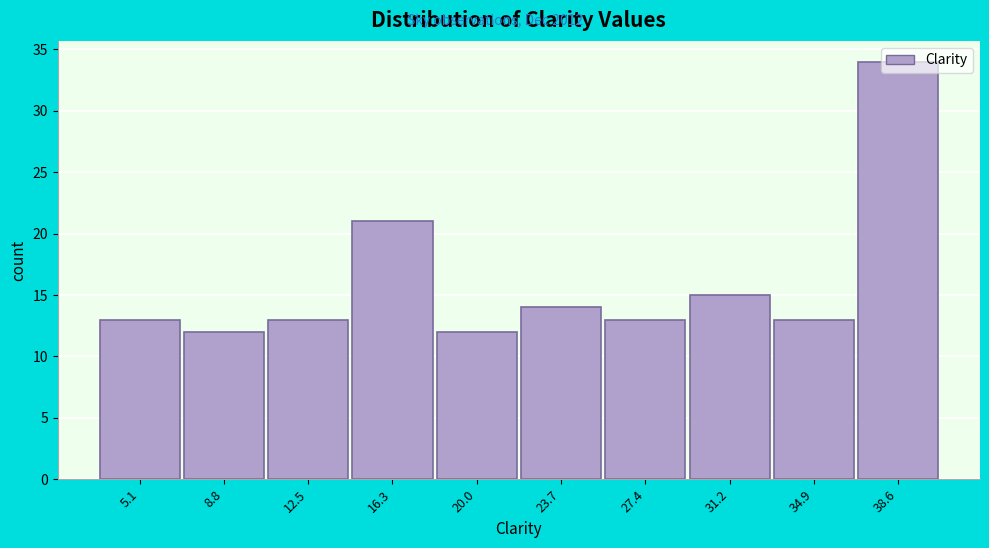

How tall is the bar that spans 10.5 to 14.5 on the x-axis? Neither the bar edges nor the heights are printed on the chart, so give them approximately, as read against the axes.

13